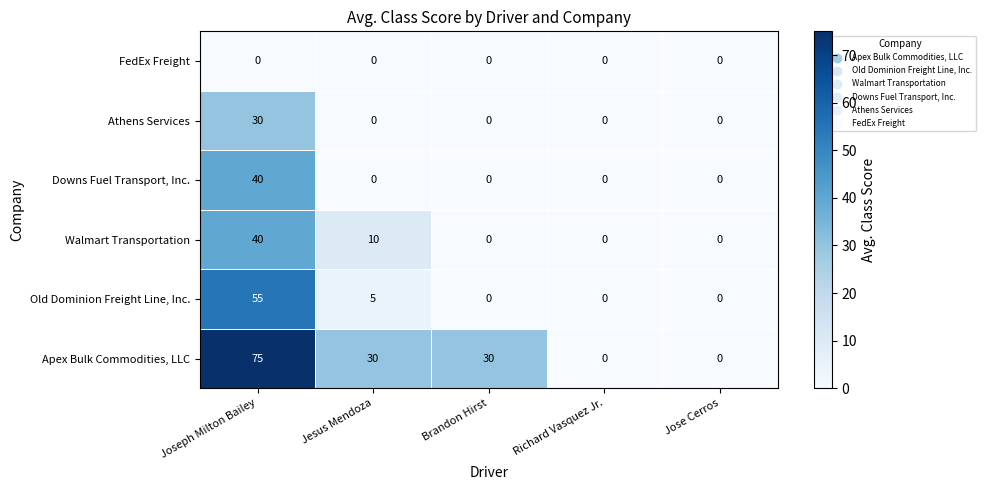

Which category has the highest value across all series?

Joseph Milton Bailey